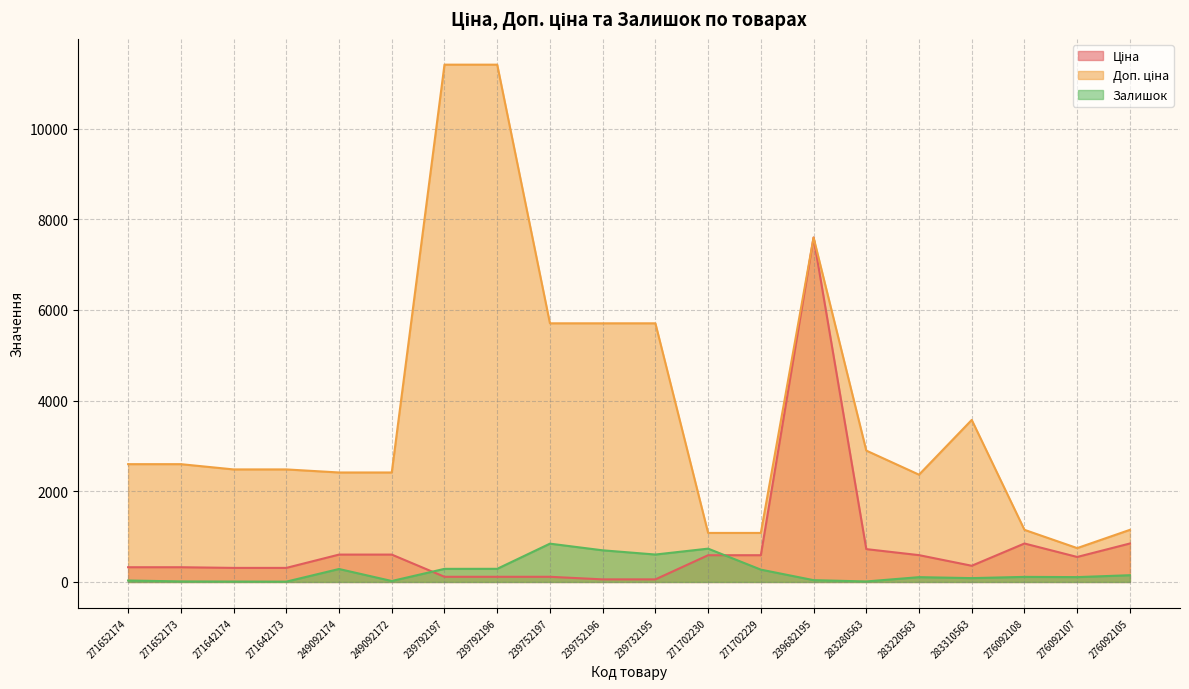

What is the total value across all series at 271702229?

1943.6